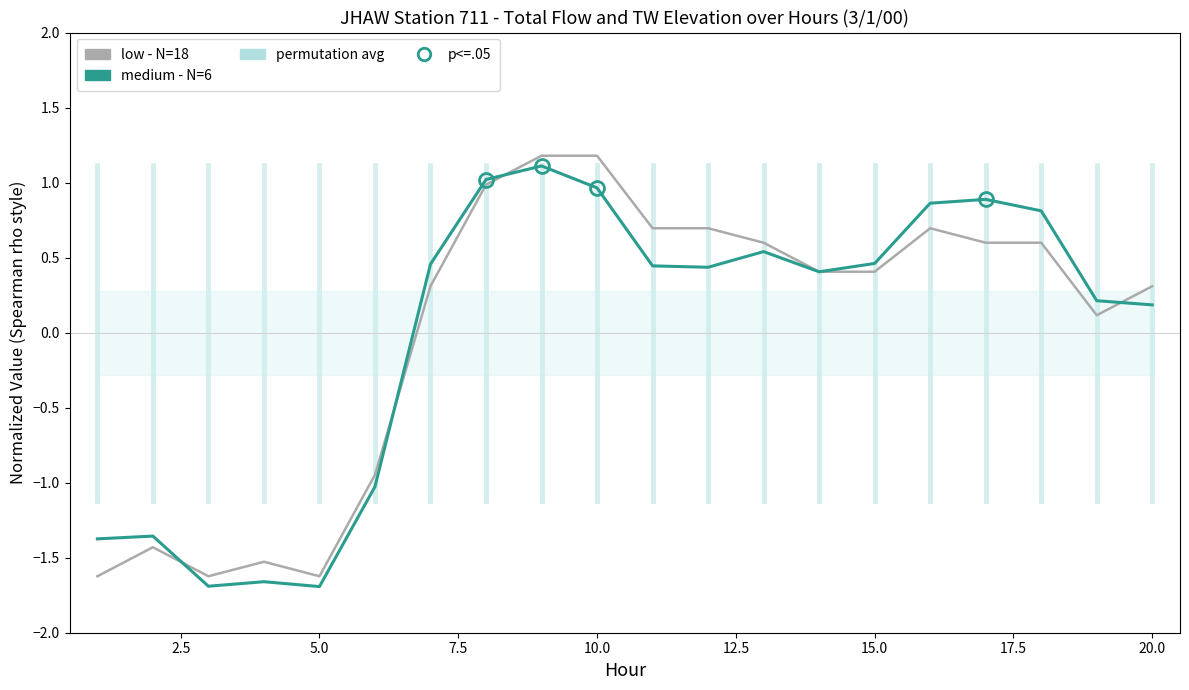

Which series has the widest spread of values?

medium - N=6